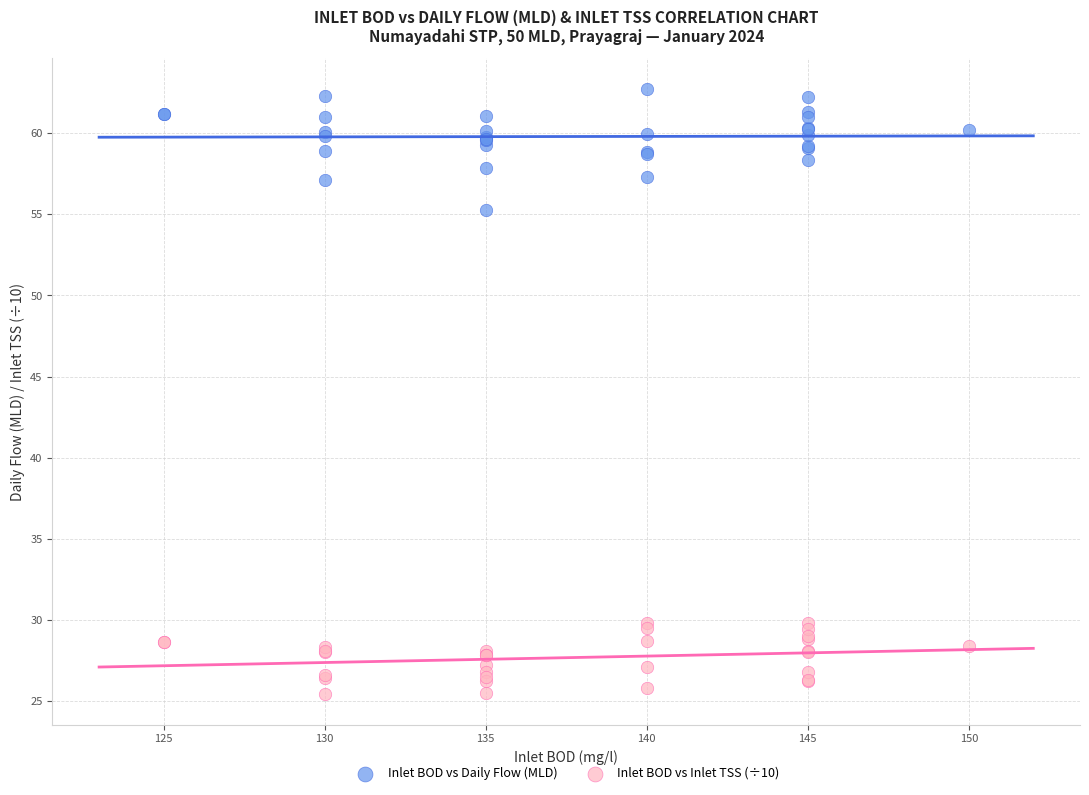

Which series contains the highest Y value?

Inlet BOD vs Daily Flow (MLD)